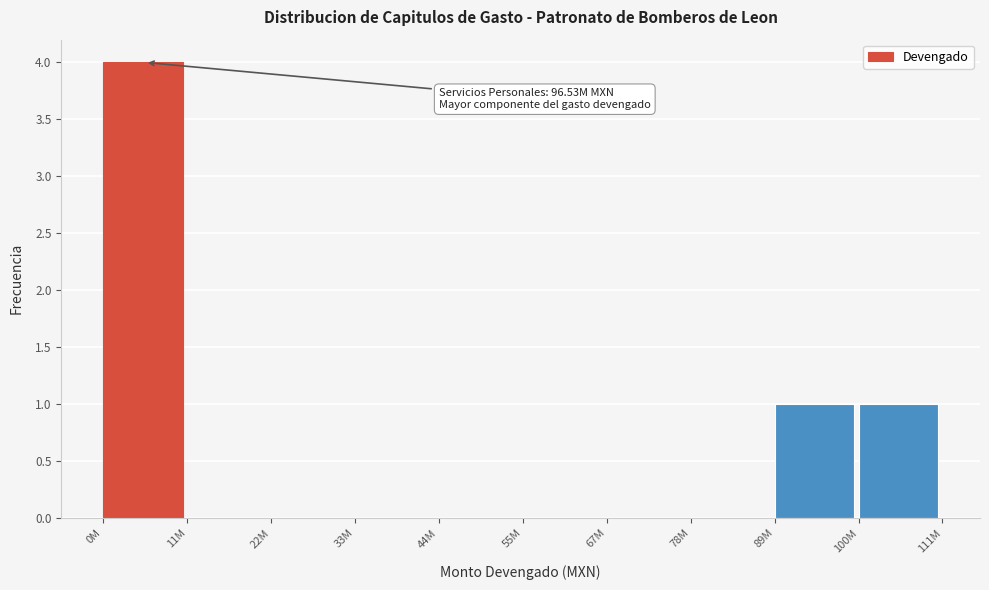

Reading left to right, what are all the values shown in this chart?

0M=4	11M=0	22M=0	33M=0	44M=0	55M=0	67M=0	78M=0	89M=1	100M=1